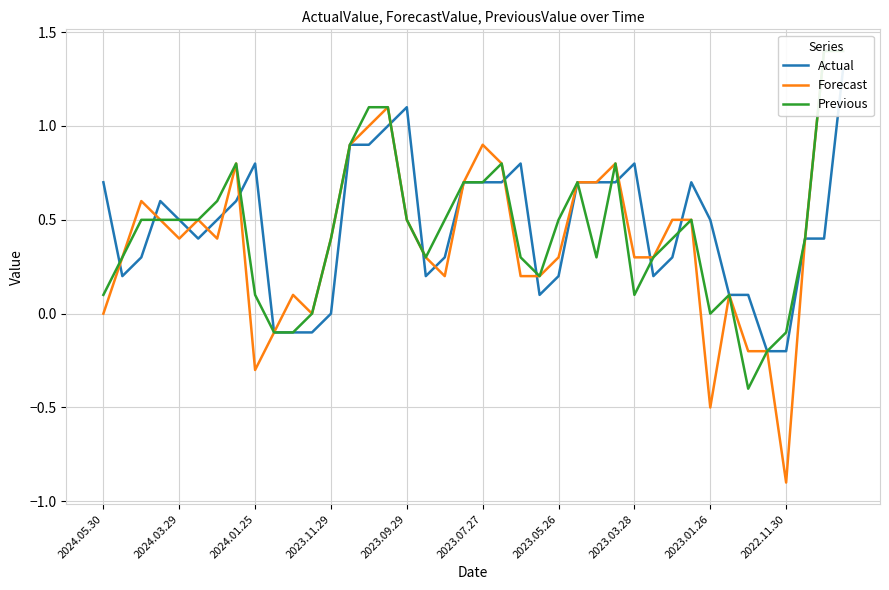

How many distinct data groups are displayed?

3